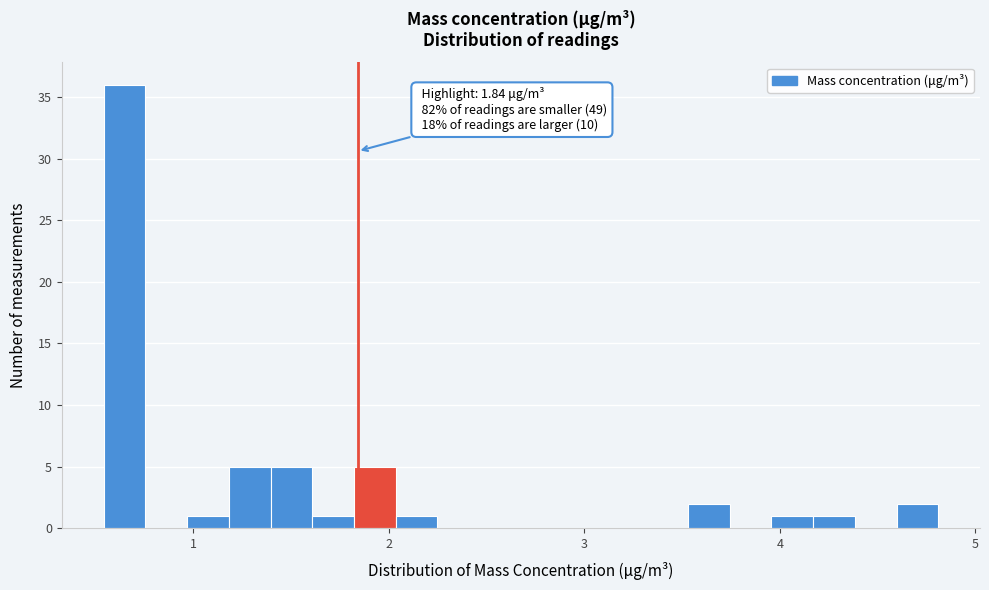

Read against the x-axis, roughly where is the centre of the tallest bar?

0.6